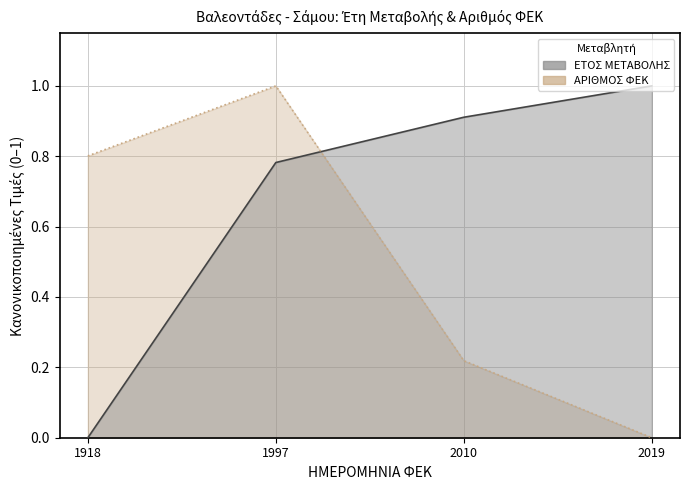

What is the total value across all series at 1918?

0.8